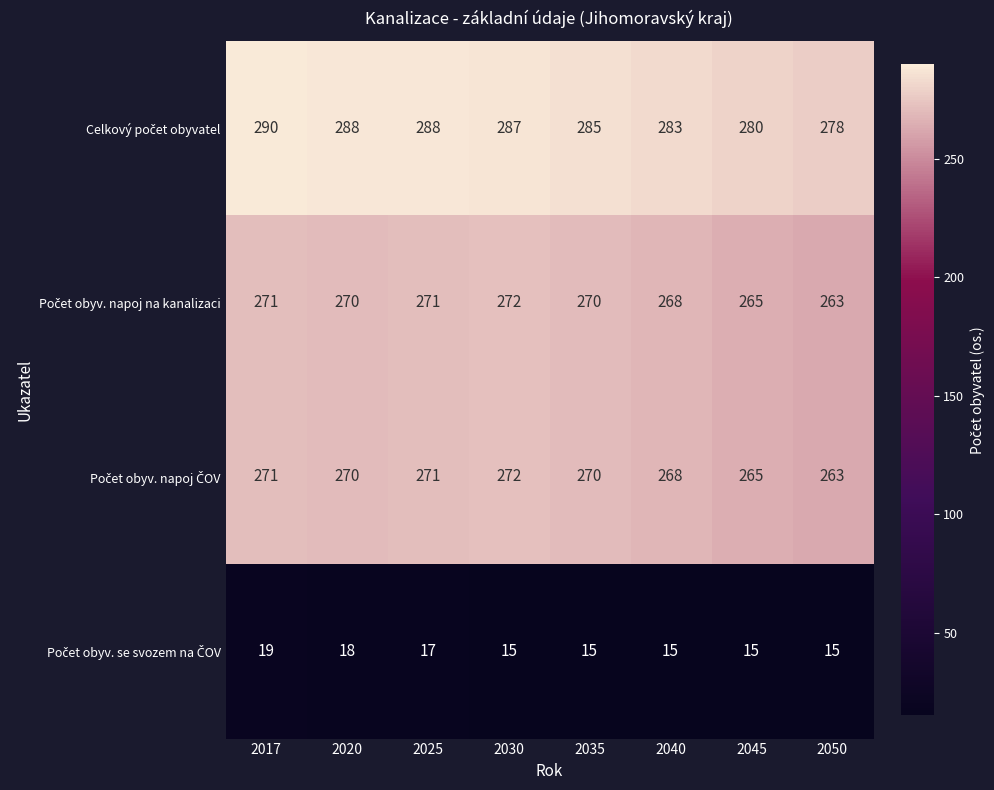

What is the difference between the highest and lowest values at 2020?

270